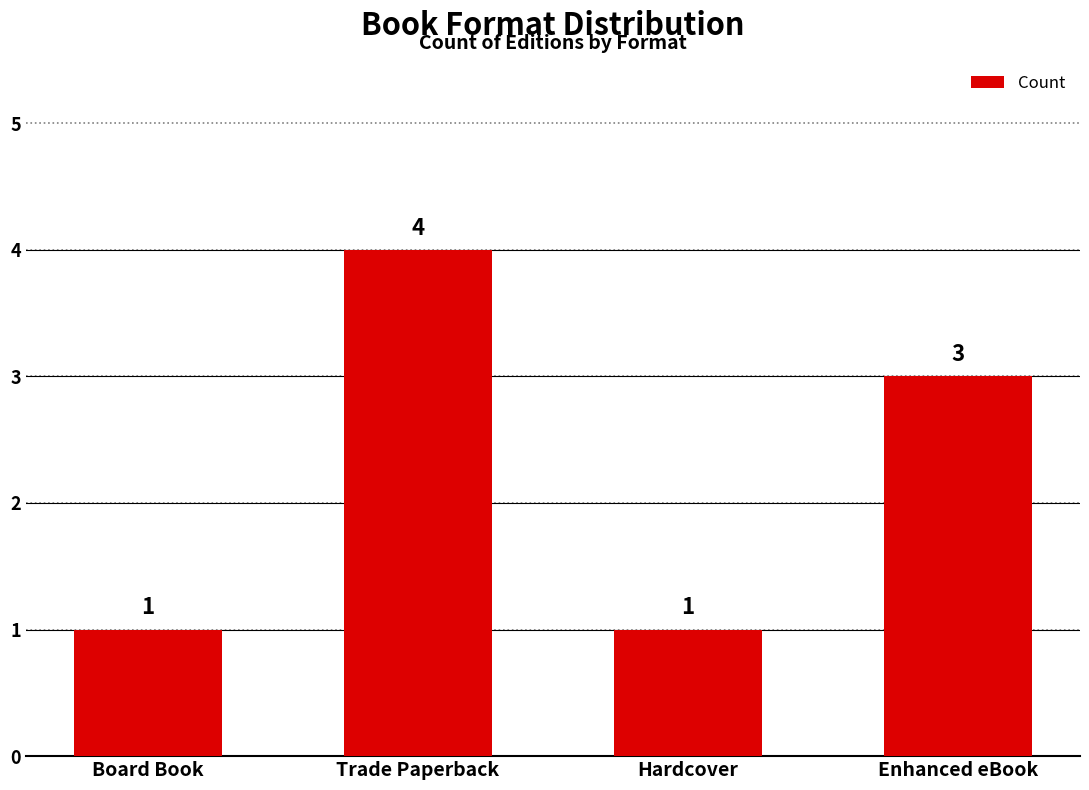

Between Trade Paperback and Enhanced eBook, which is larger?

Trade Paperback